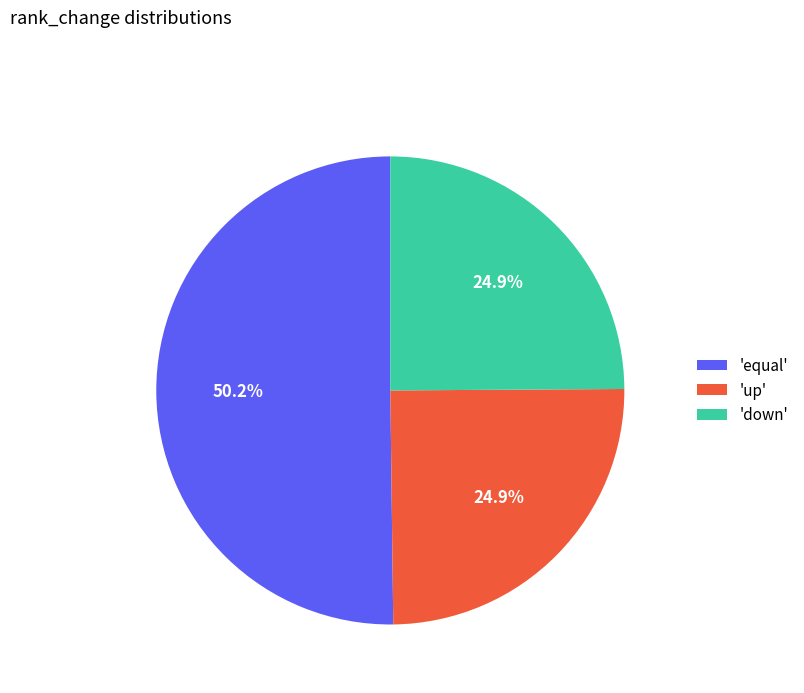

Which category has the biggest portion of the pie?

'equal'